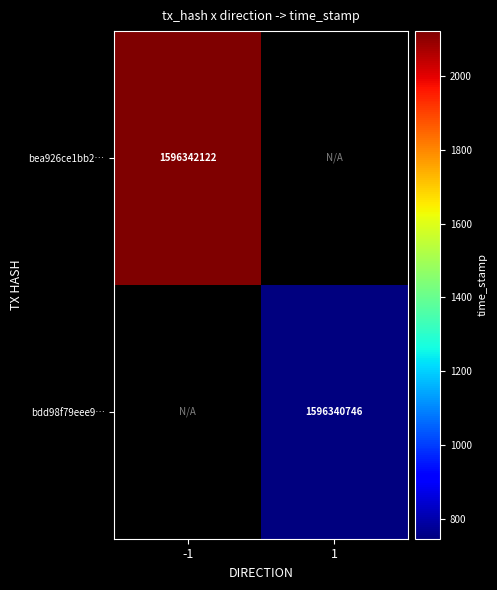

What is the maximum value shown in the chart?

1596342122